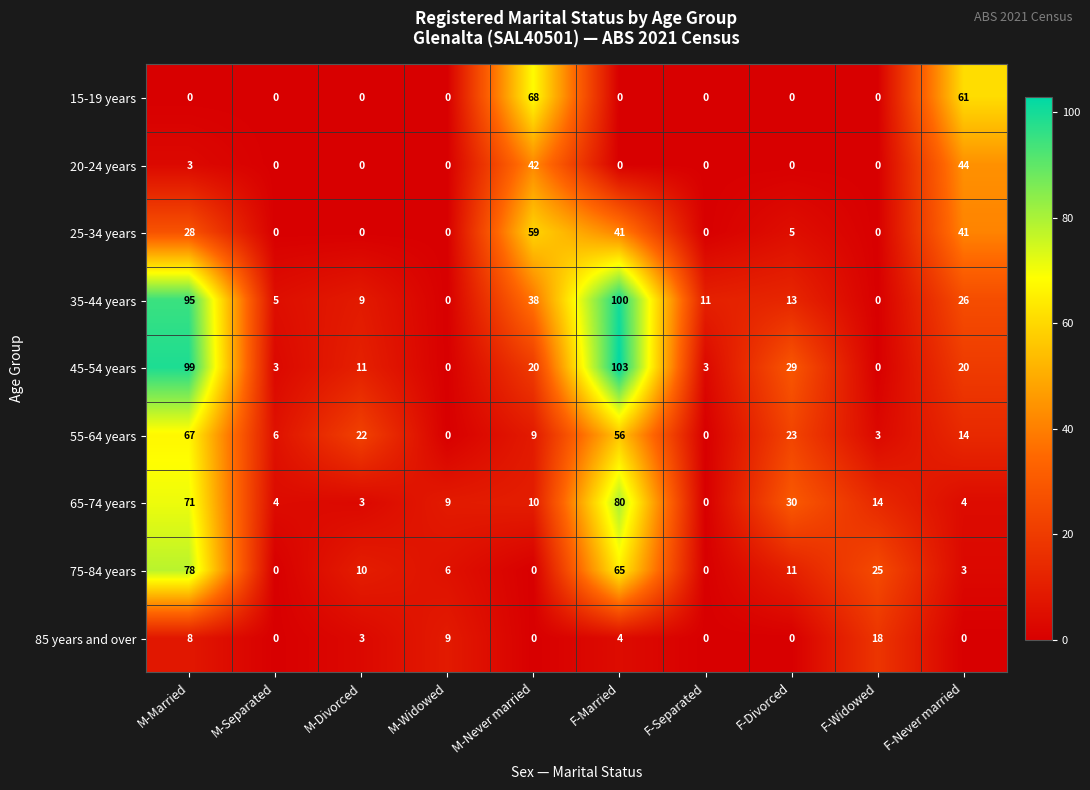

List the series in order of their peak value, highest first.

45-54 years, 35-44 years, 65-74 years, 75-84 years, 15-19 years, 55-64 years, 25-34 years, 20-24 years, 85 years and over